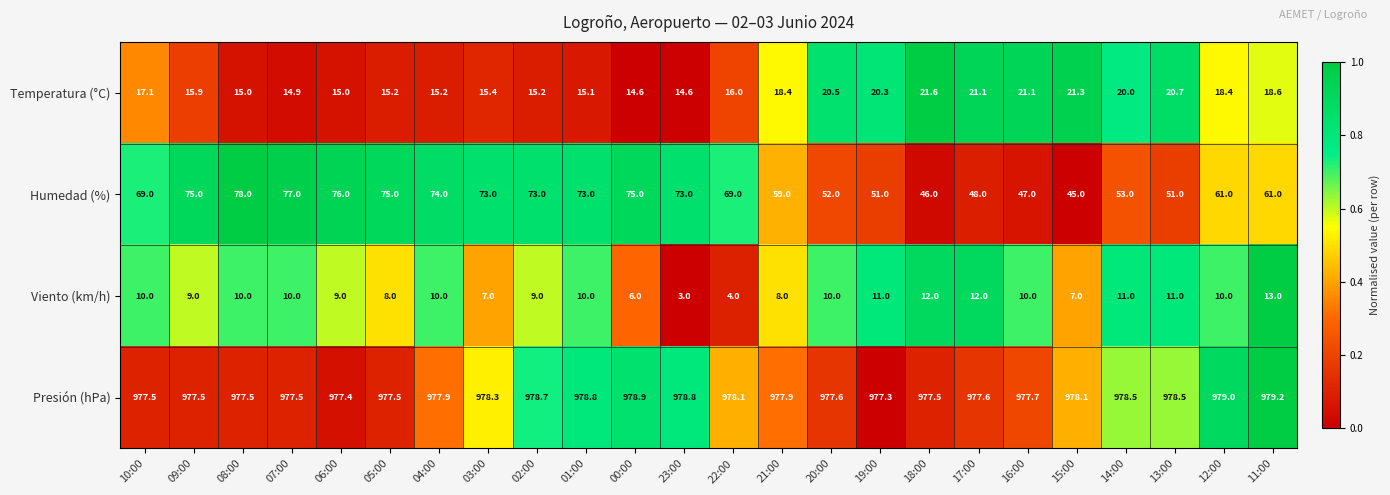

Rank the series by their maximum value, from lowest to highest.

Viento (km/h), Temperatura (°C), Humedad (%), Presión (hPa)